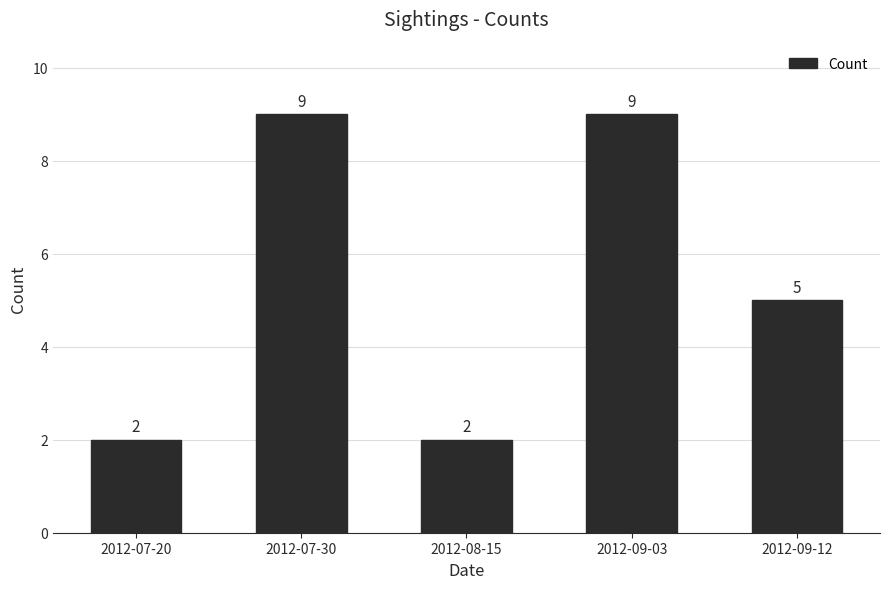

Are the bars horizontal?

No